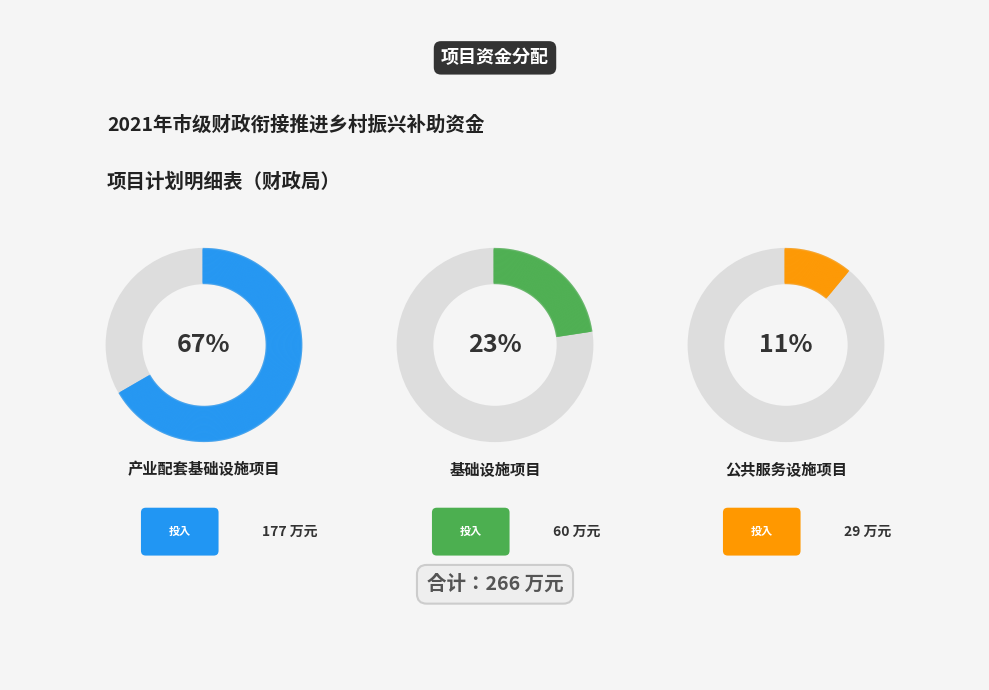

The 公共服务设施项目 slice represents 11% of the pie. True or false?

True